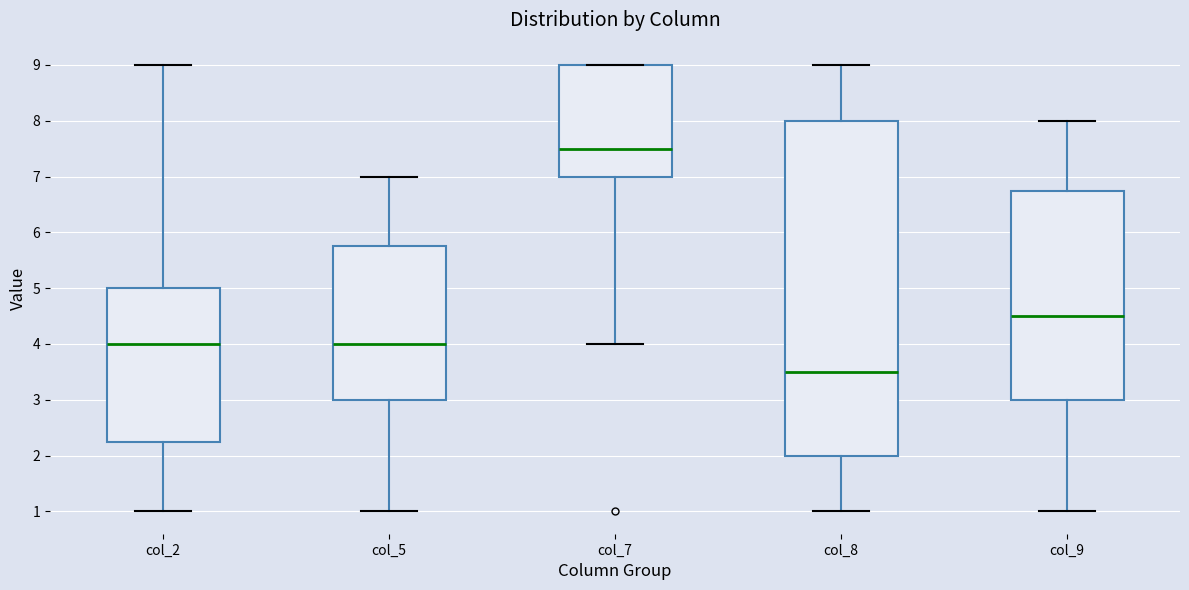

Reading left to right, read every box against the y-axis: the position of its median line, the range the box covers, and the ends of its whiskers. The values are not printed on the chart, so give them approximately, as read against the axis.

col_2: median 4.0, box 2.3 to 5.0, whiskers 1.0 to 9.0
col_5: median 4.0, box 3.0 to 5.8, whiskers 1.0 to 7.0
col_7: median 7.5, box 7.0 to 9.0, whiskers 4.0 to 9.0
col_8: median 3.5, box 2.0 to 8.0, whiskers 1.0 to 9.0
col_9: median 4.5, box 3.0 to 6.8, whiskers 1.0 to 8.0